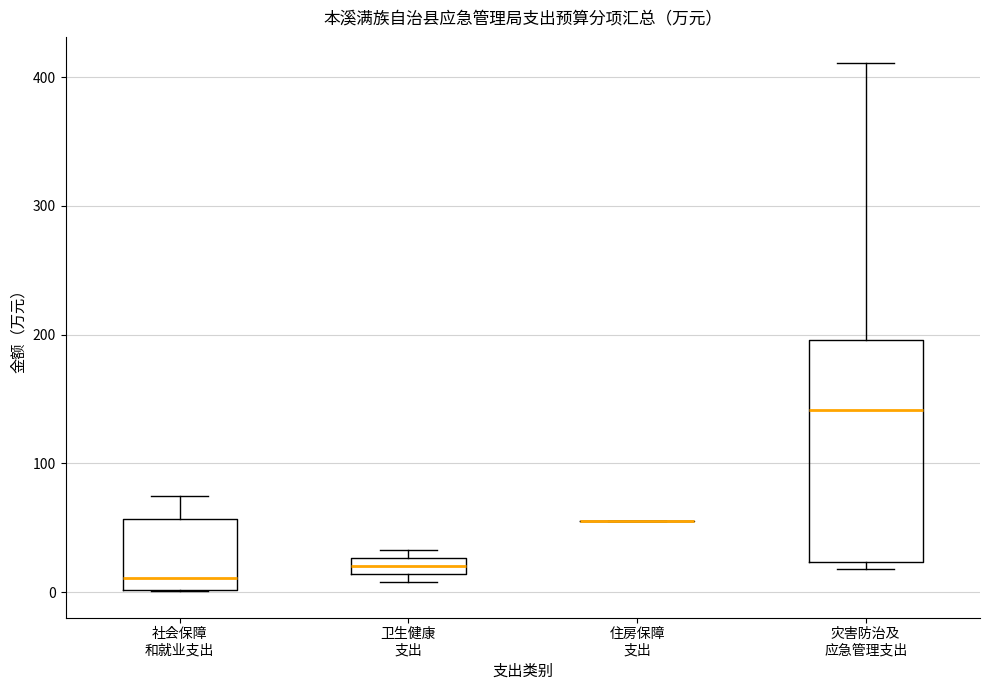

Where is the upper edge of the box for 卫生健康 支出 on the y-axis? The values are not printed on the chart, so give them approximately, as read against the axis.

30